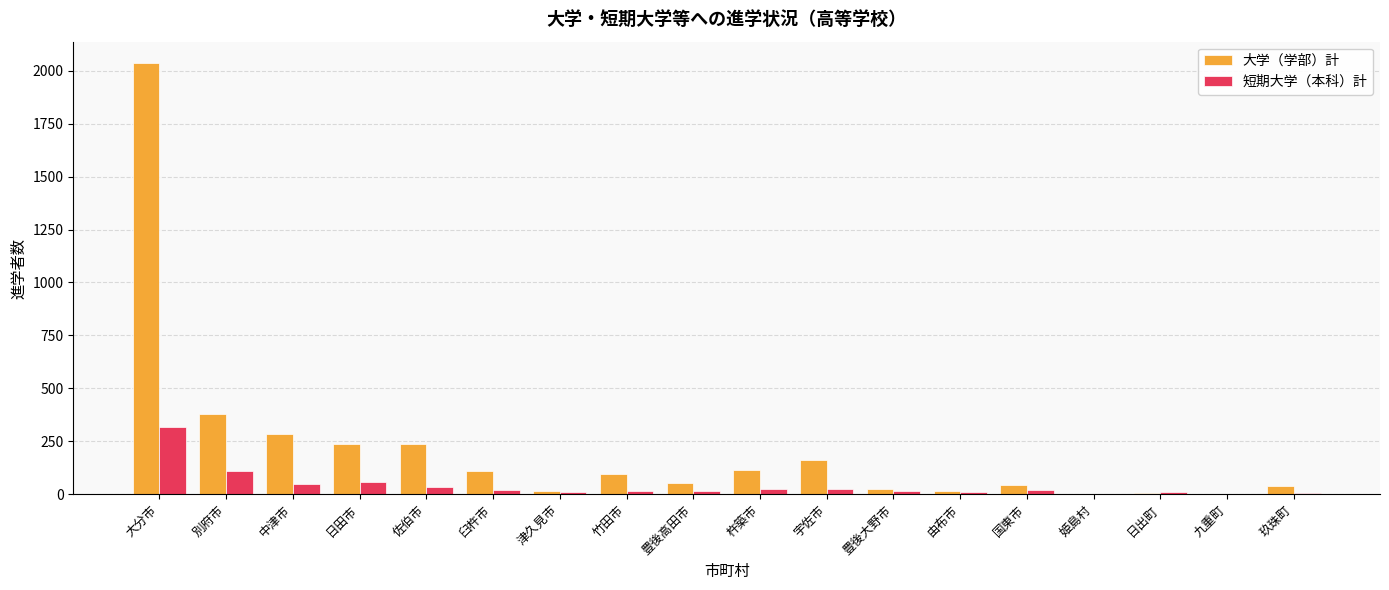

What are all the series names shown in the legend?

大学（学部）計, 短期大学（本科）計